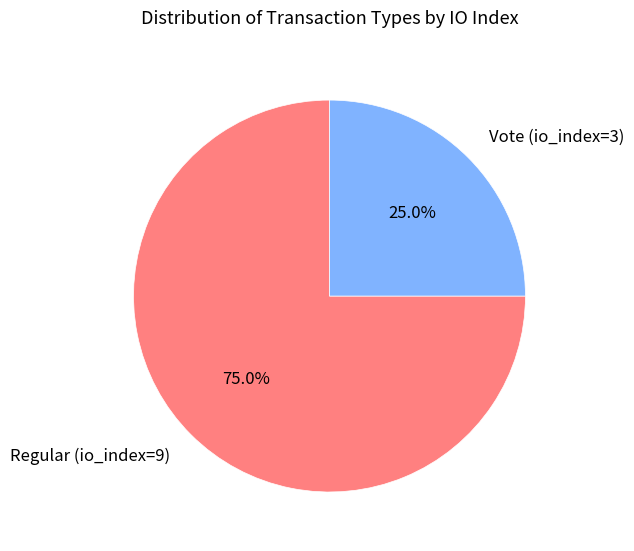

Approximately how many times larger is the value at Regular (io_index=9) compared to Vote (io_index=3)?

3.0